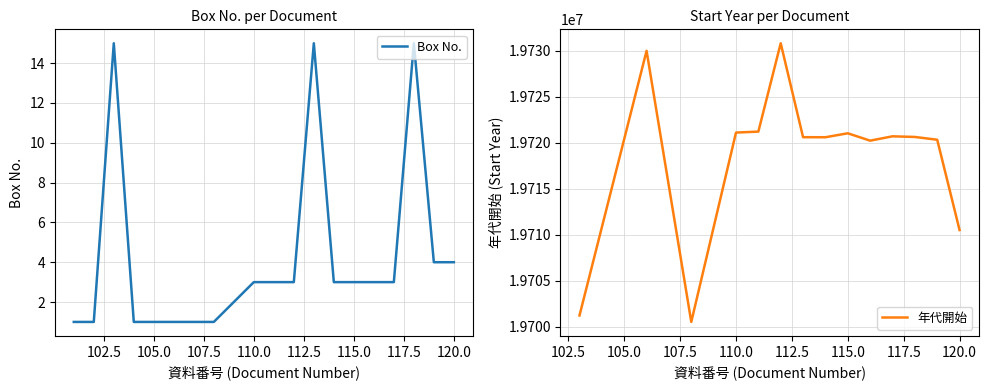

Approximately how many times larger is the value at 115 compared to 119?

0.8